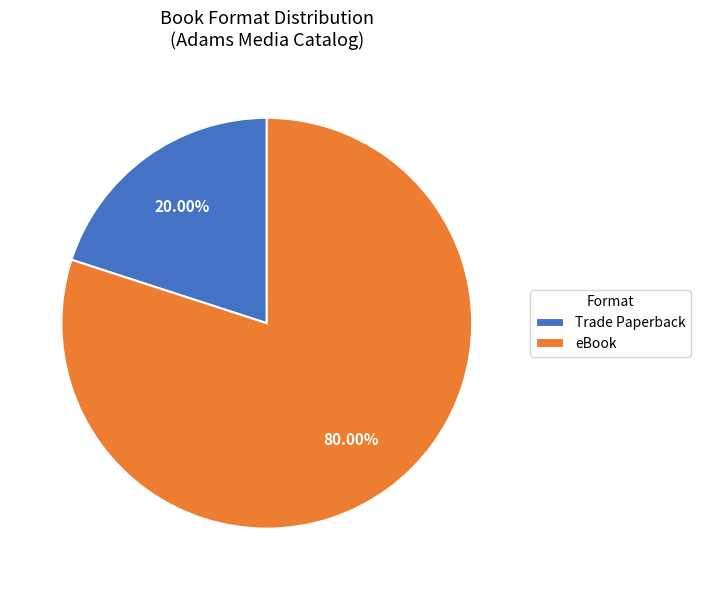

How many segments does this pie chart have?

2